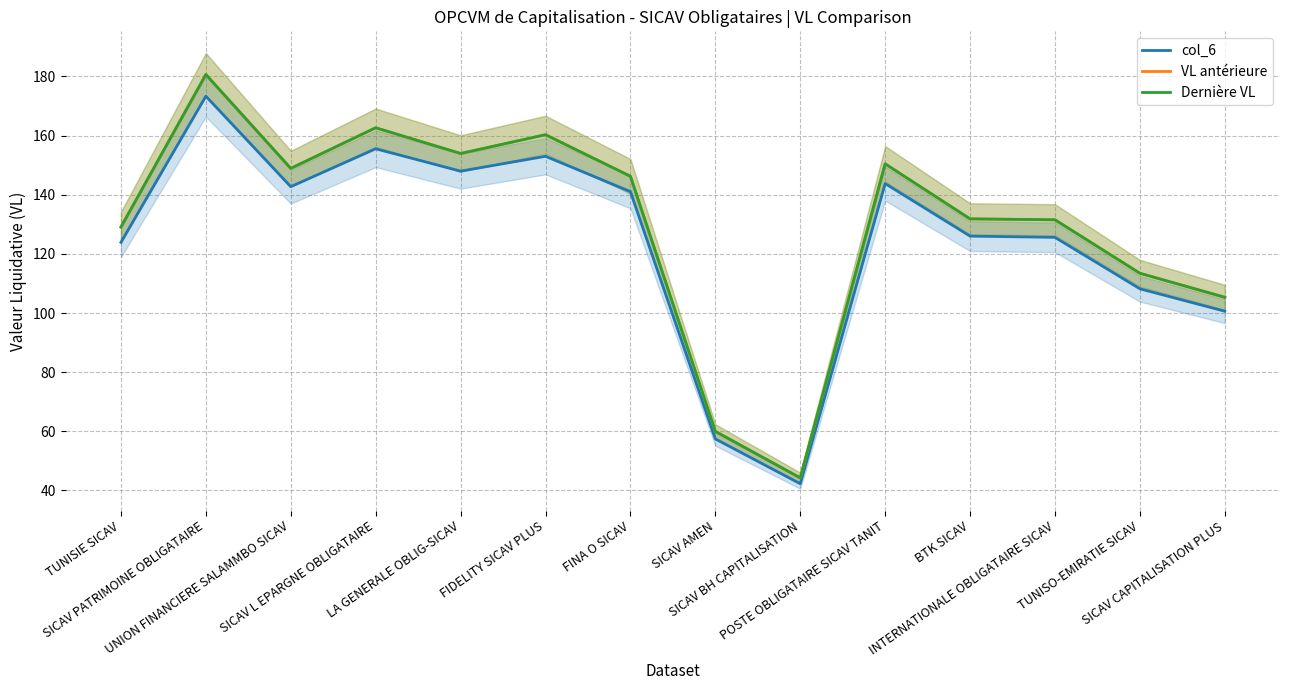

List the series in order of their peak value, lowest first.

col_6, VL antérieure, Dernière VL